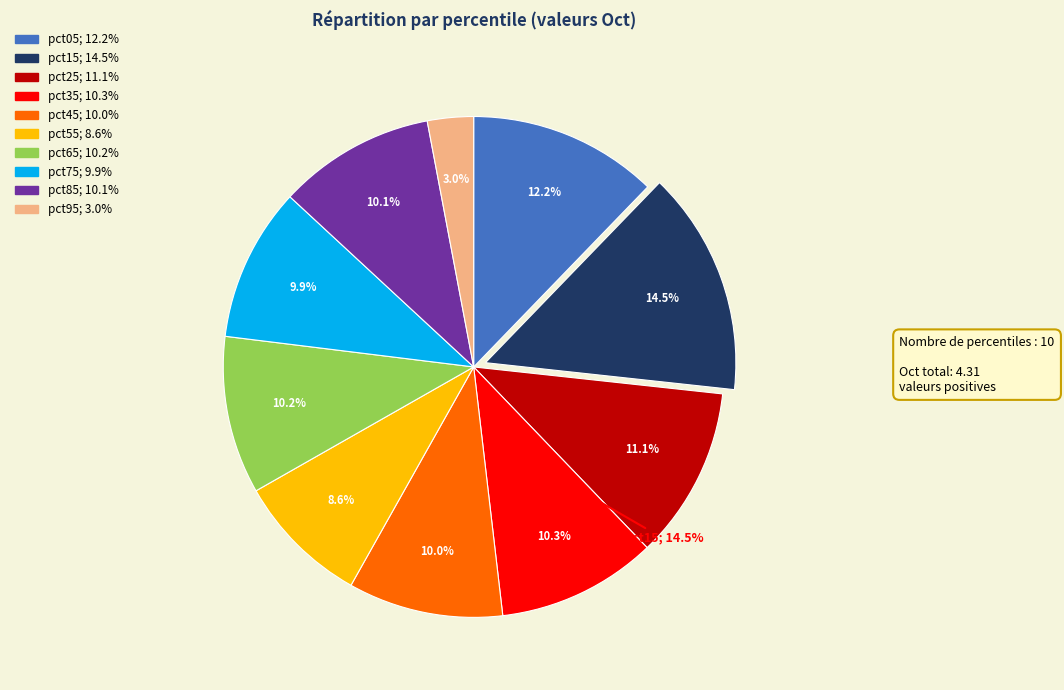

To the nearest percent, what percentage of the pie is pct65?

10%